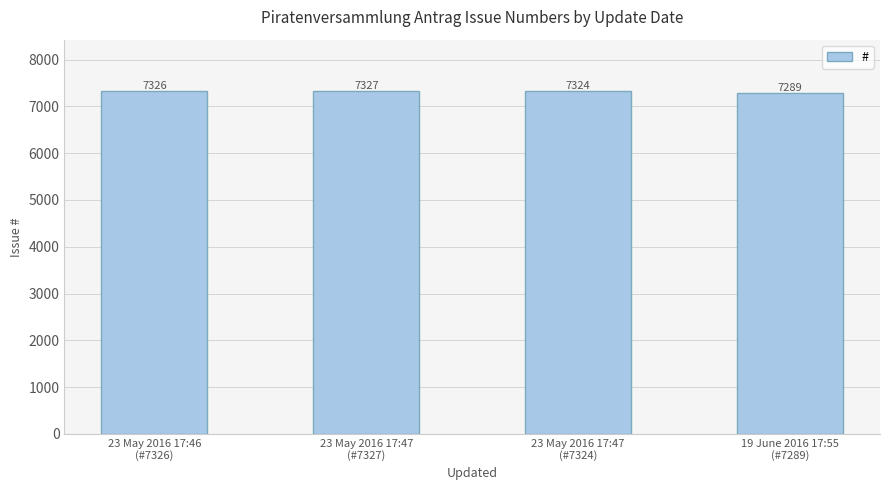

What is the difference between the second highest and minimum values?

37